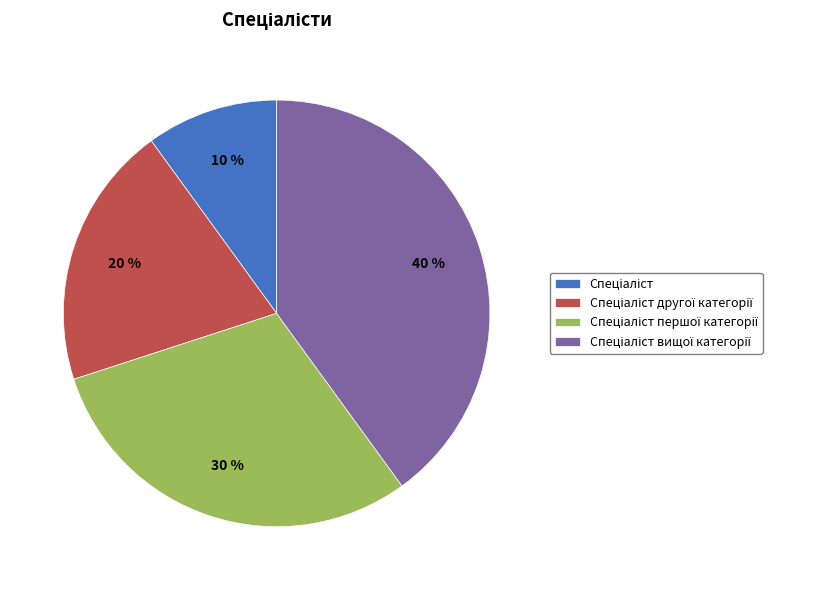

Does any single category account for the majority?

No